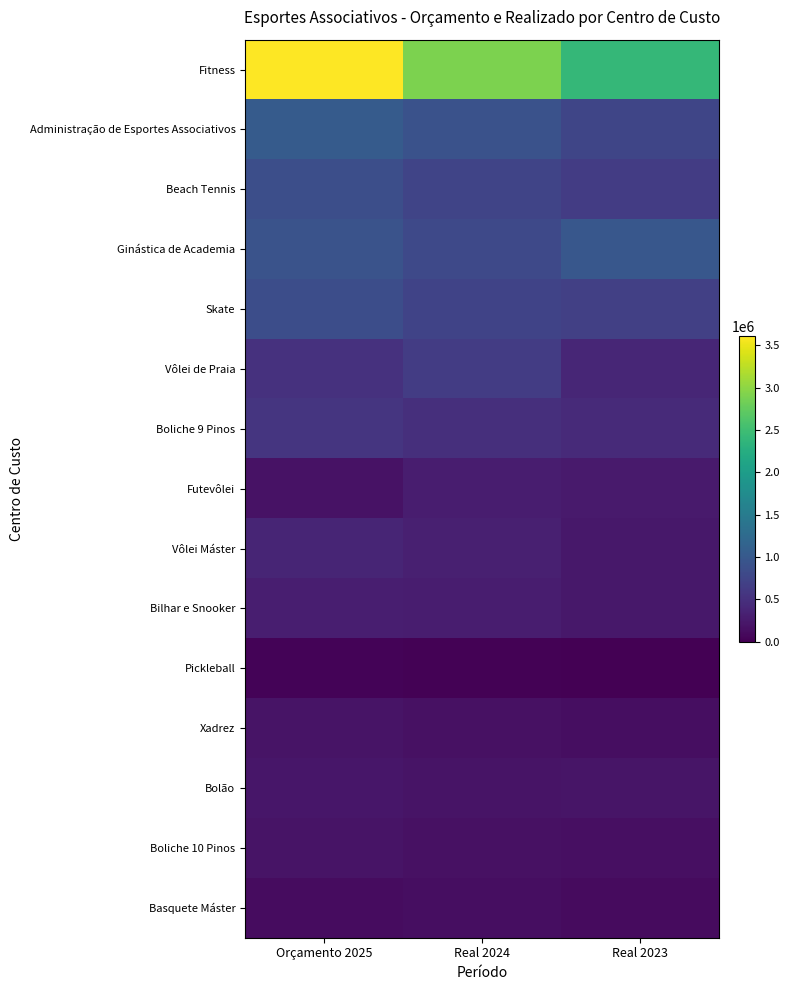

Which category has the lowest value across all series?

Real 2023